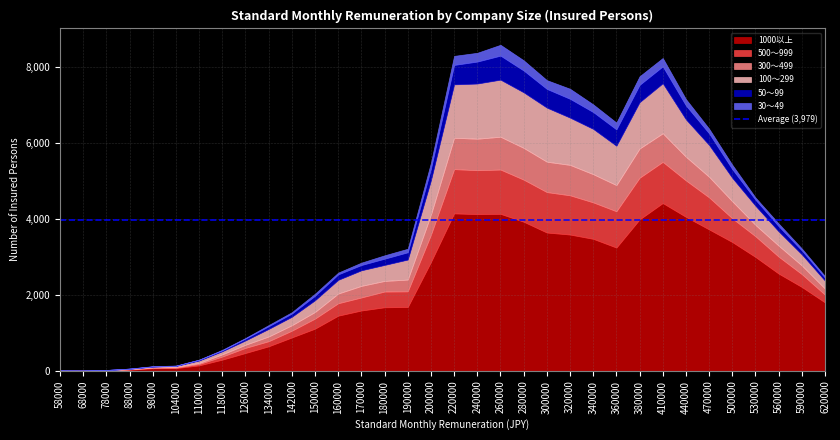

How many interior local valleys does the 300～499 series have?

3